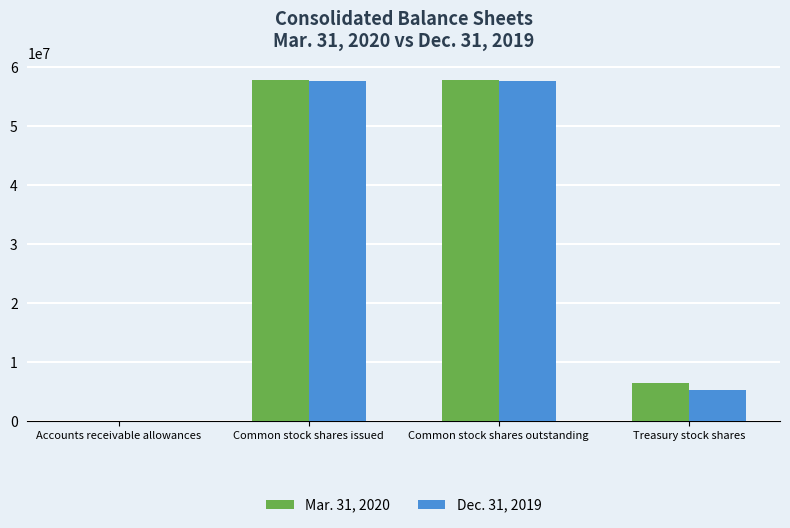

Does the chart contain stacked bars?

No